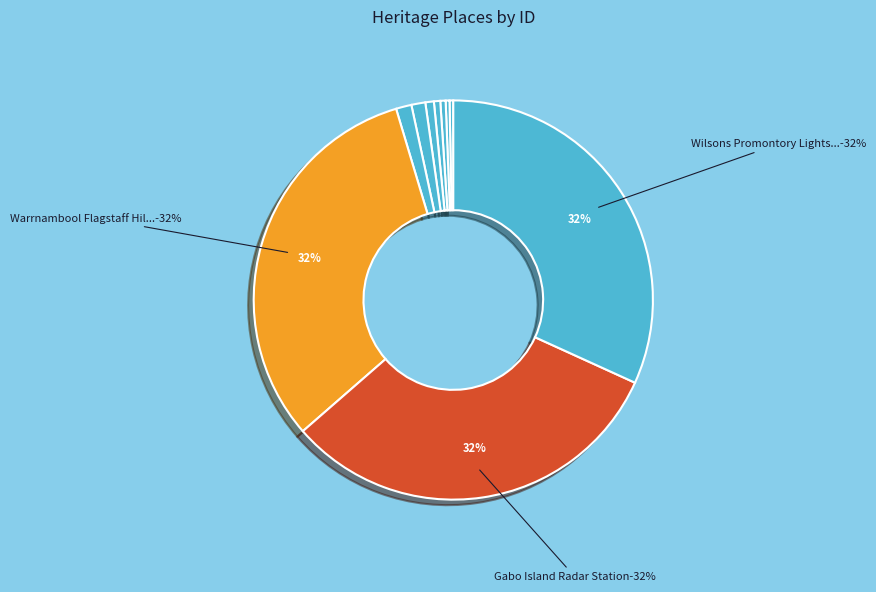

What is the largest slice in the pie chart?

Wilsons Promontory Lightstation (War)